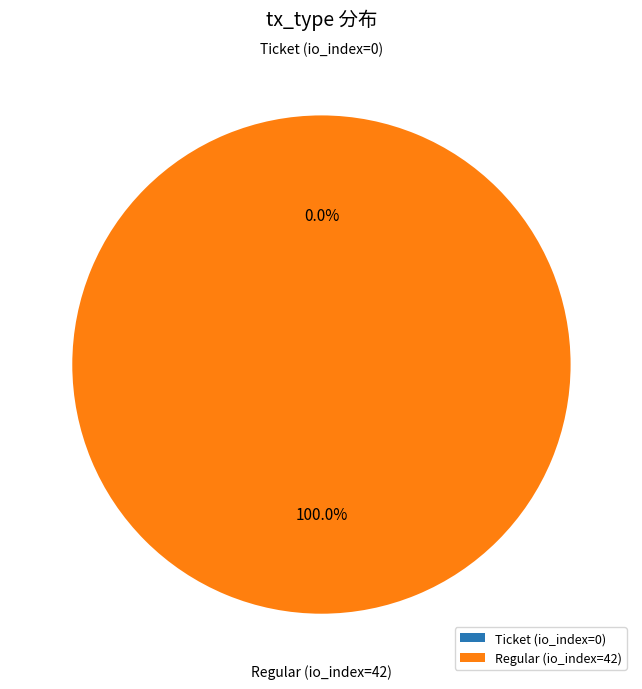

What is the change in value from Ticket (io_index=0) to Regular (io_index=42)?

+42